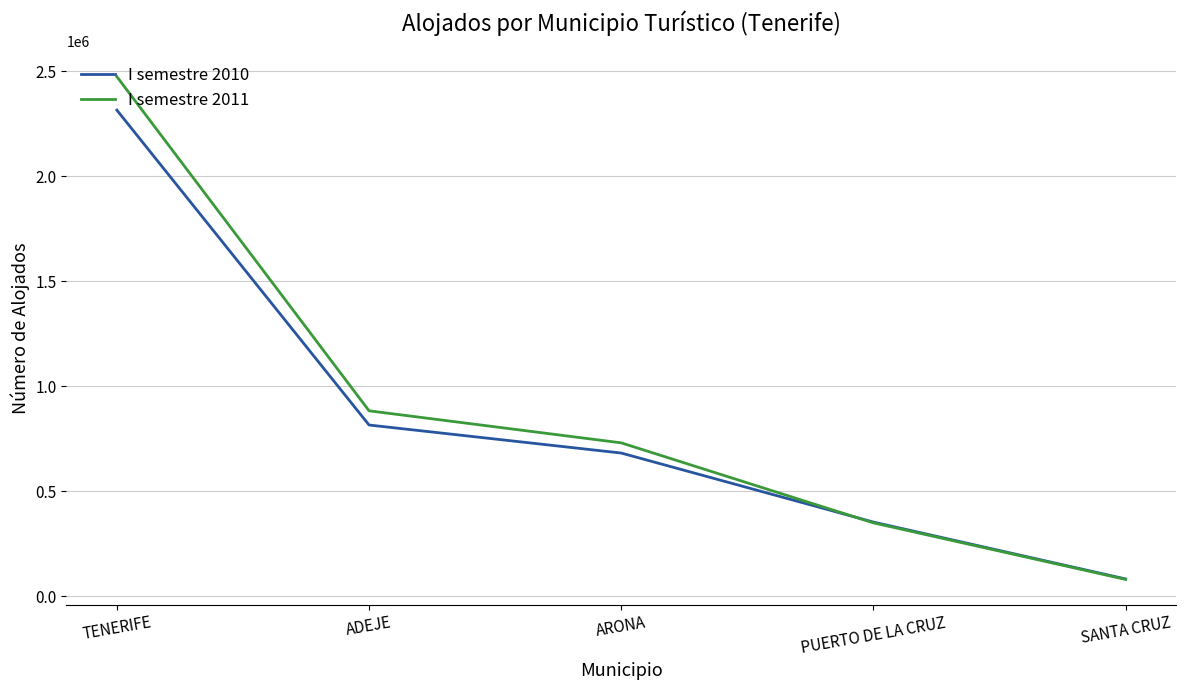

Rank the series by their maximum value, from highest to lowest.

I semestre 2011, I semestre 2010